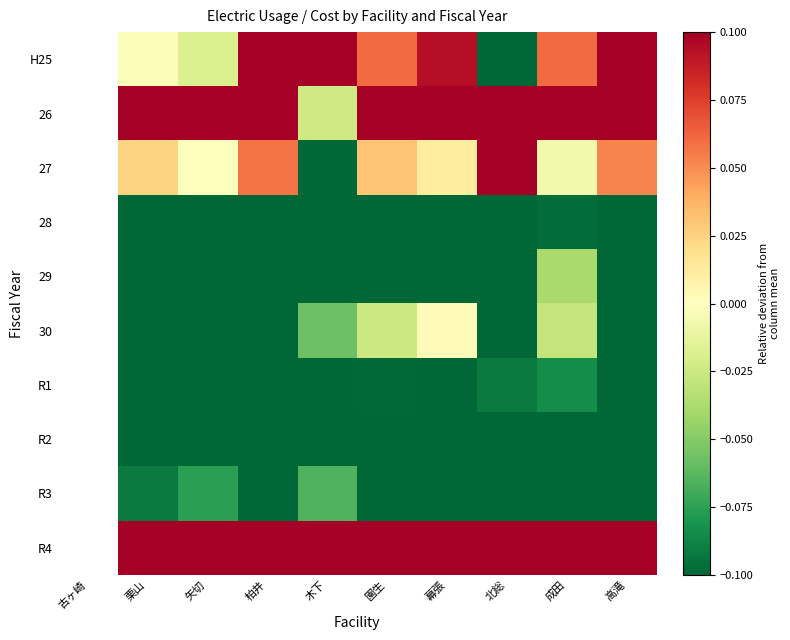

True or false: R3 has a value of -0.2 at 柏井.

True